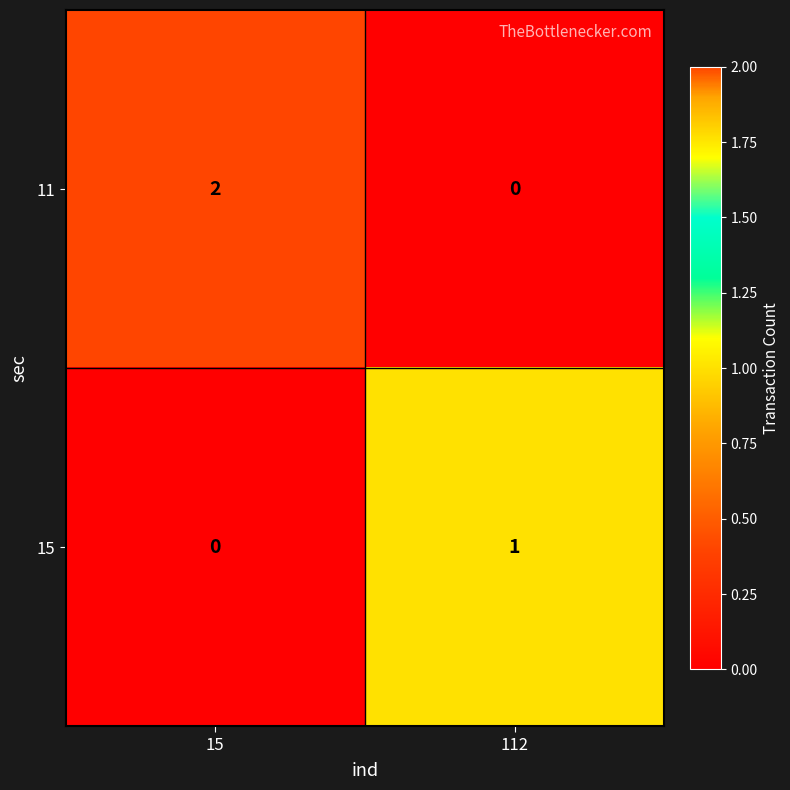

What is the total value across all series at 112?

1